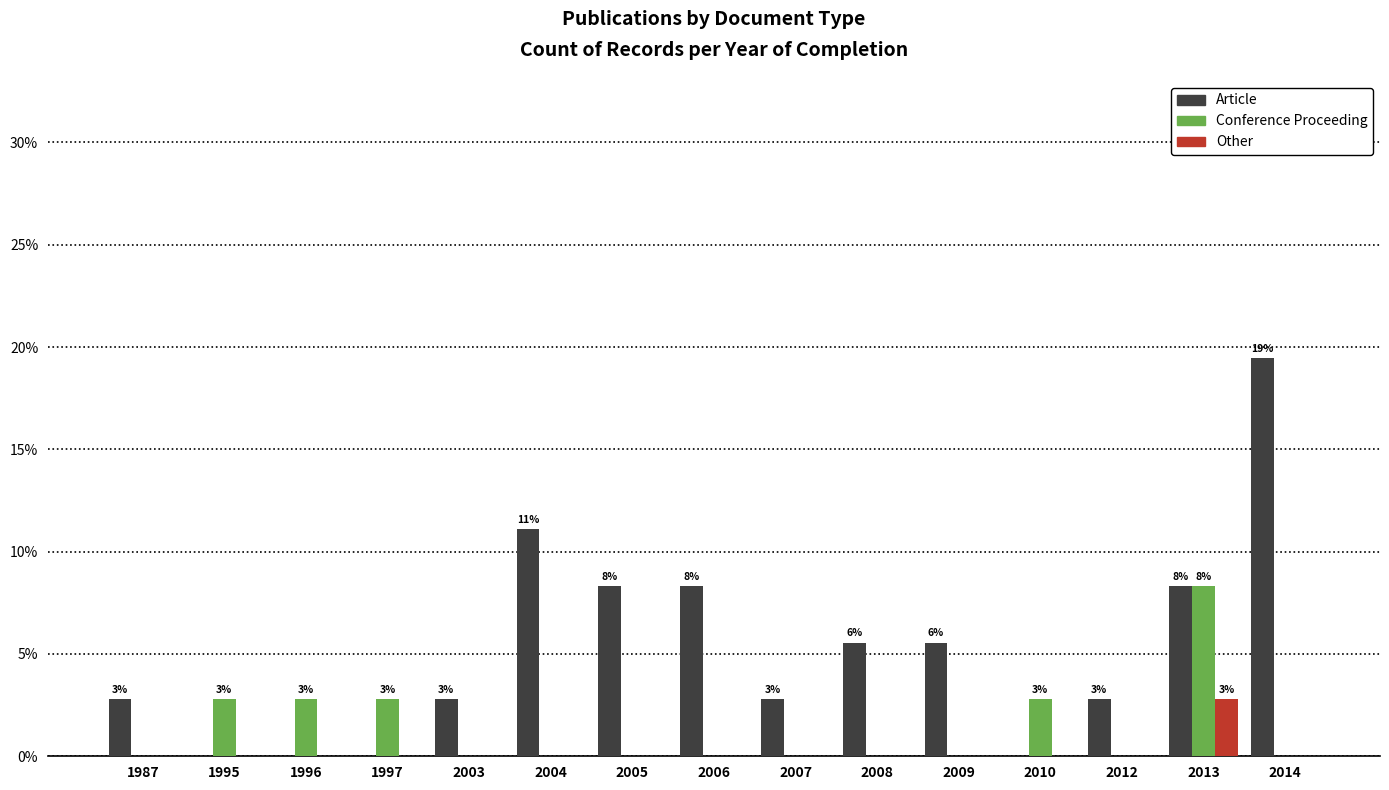

What is the greatest value displayed?

19.4